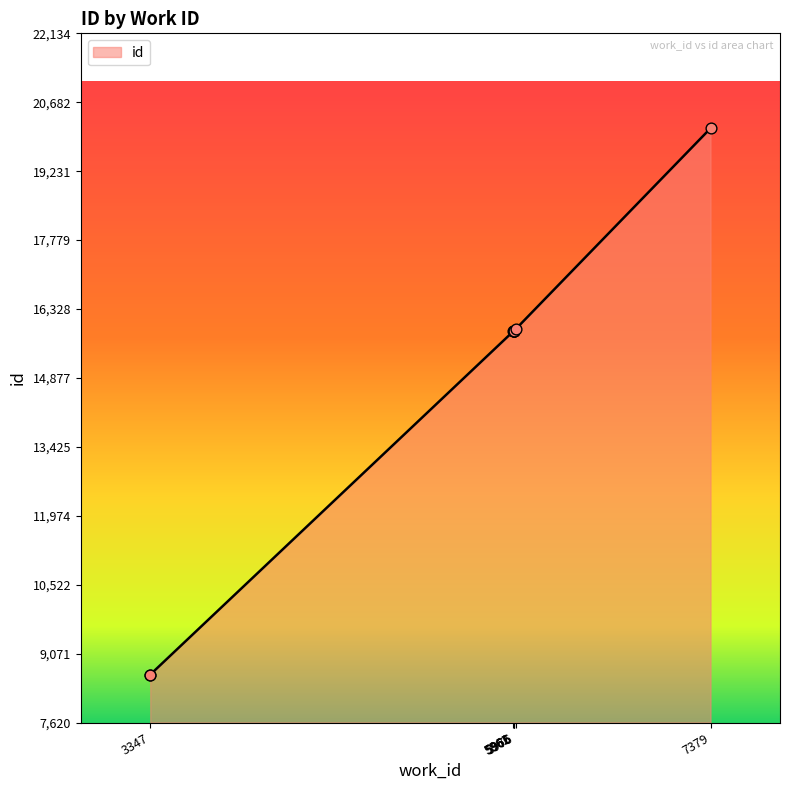

What is the change in value from 5965 to 5966?

+1